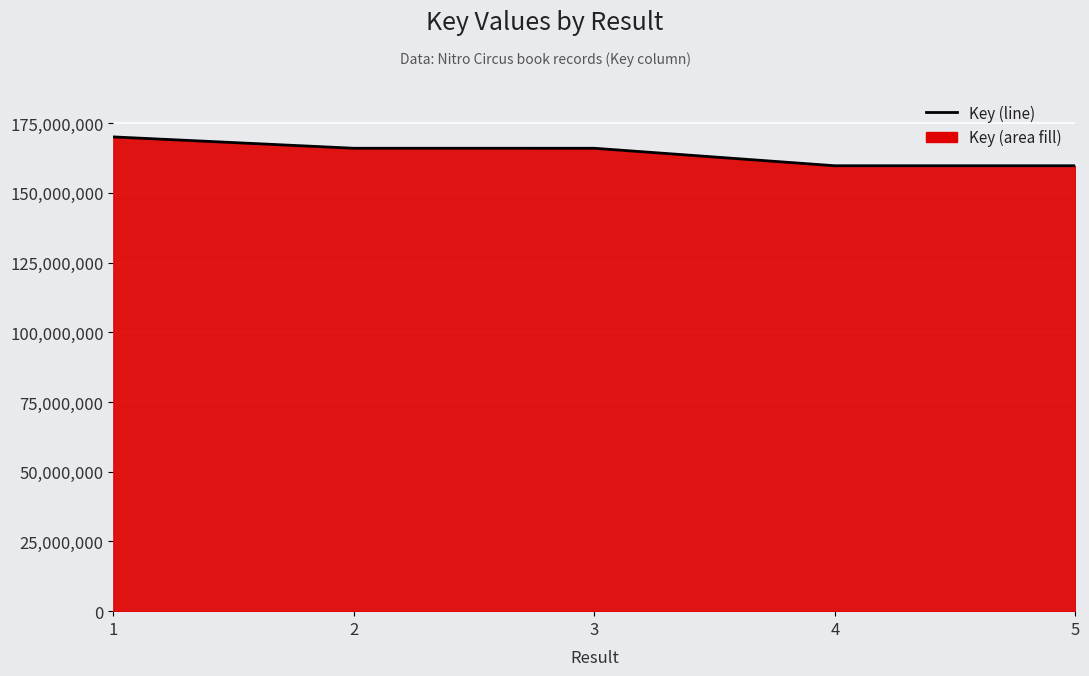

Between 3 and 5, which is larger?

3